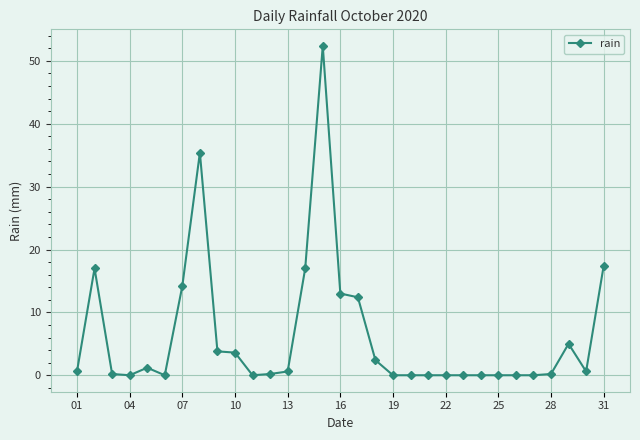

What is the sum of all values?

197.2